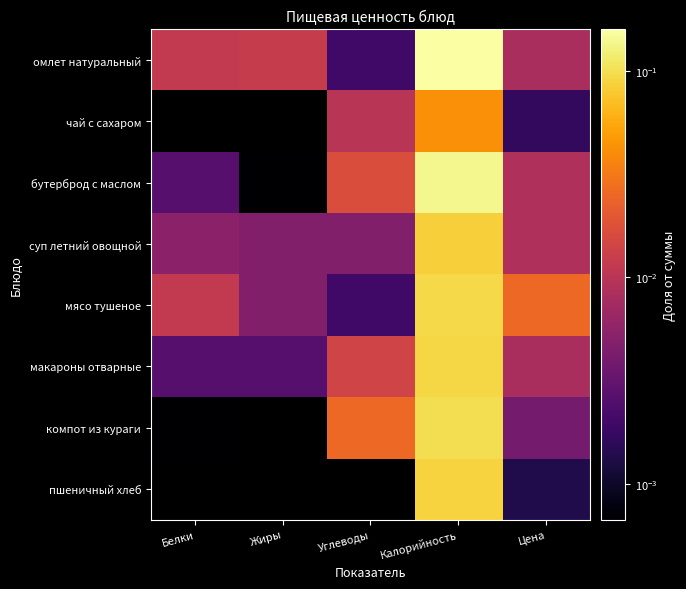

At which category is the sum across all series the highest?

Калорийность